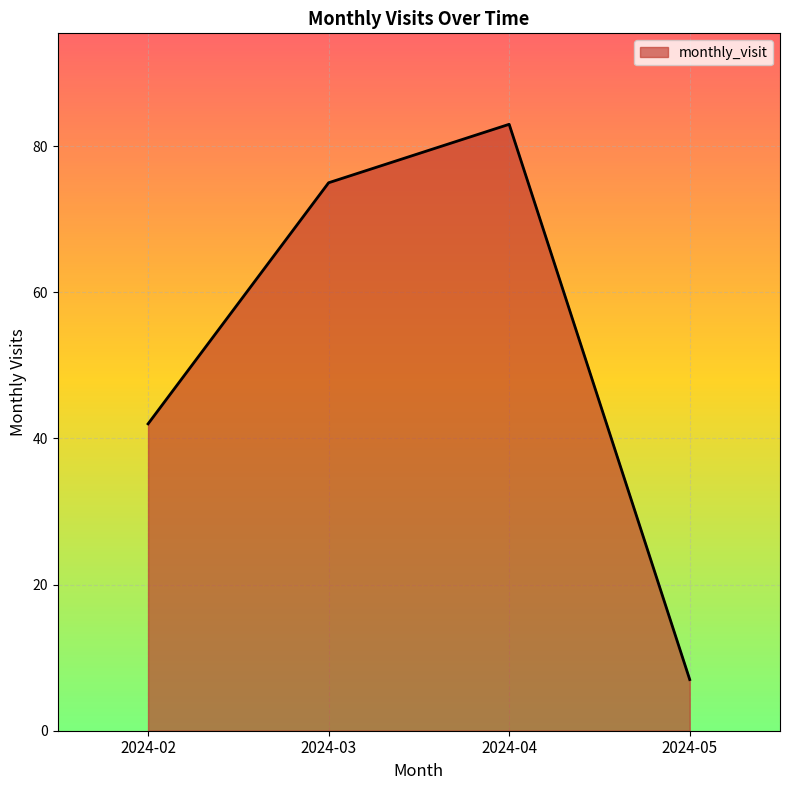

Reading left to right, what are all the values shown in this chart?

42	75	83	7